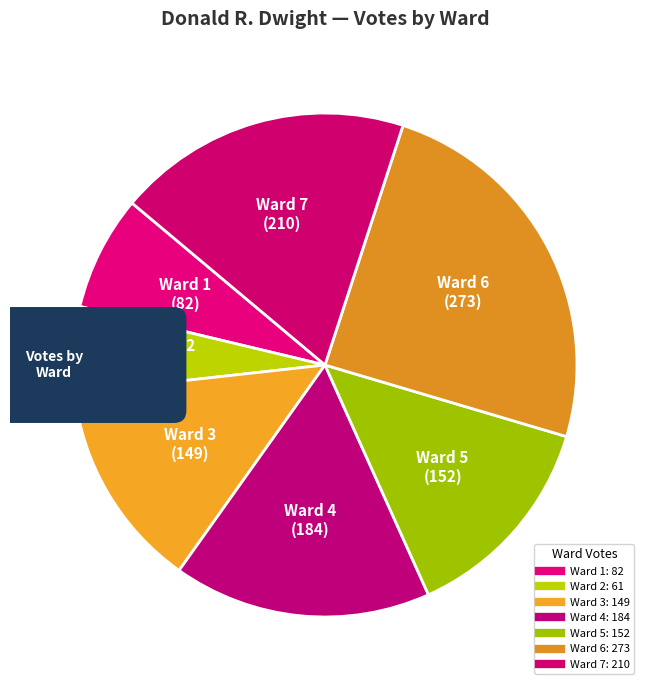

Is Ward 7 the majority of the pie?

No